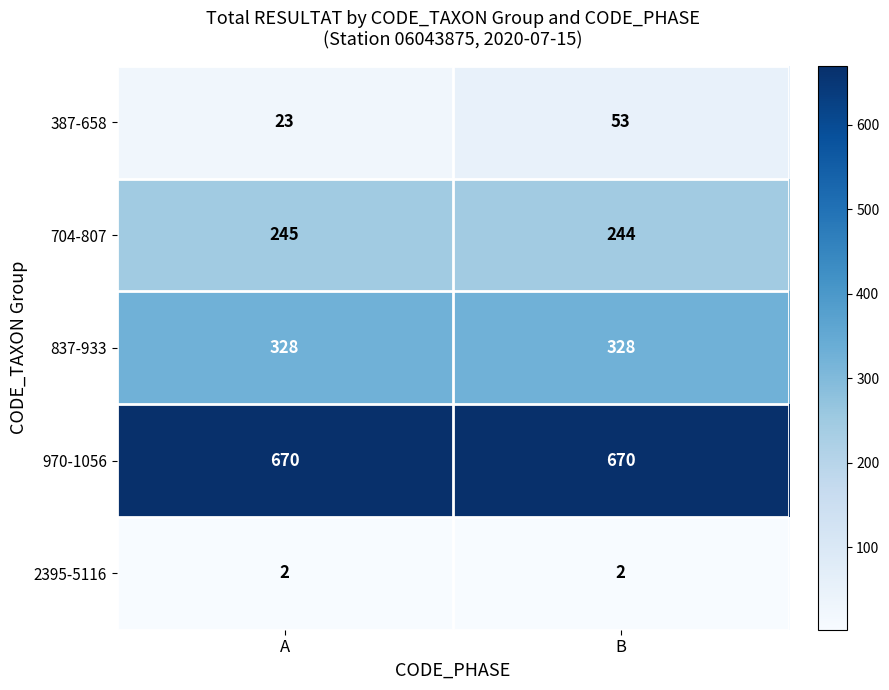

What is the total value across all series at B?

1297